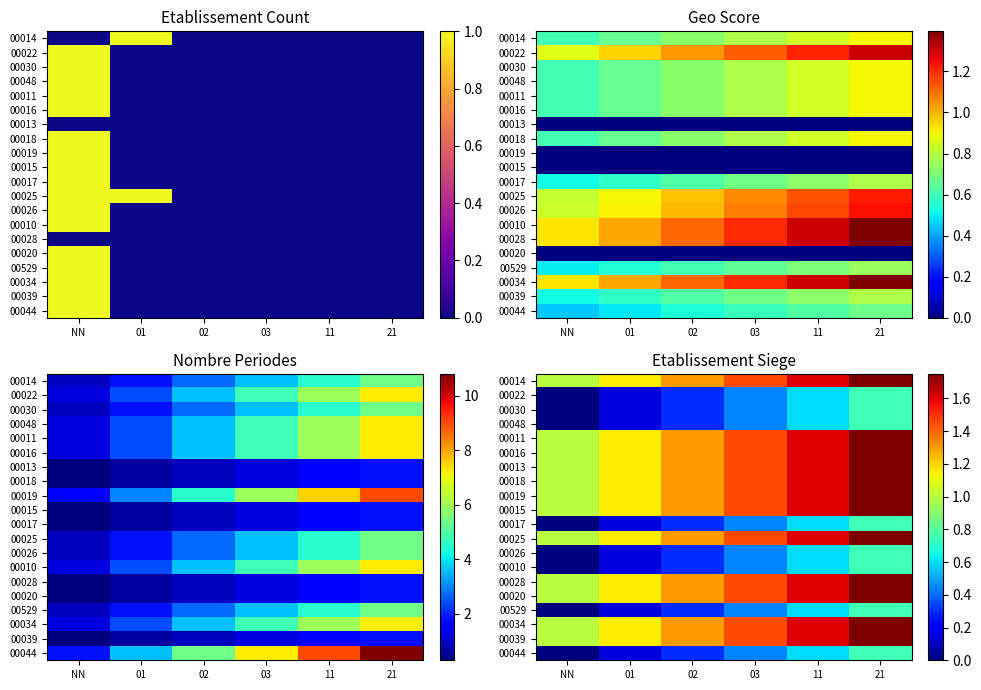

What is the spread (max minus min) of values at NN?

1.0